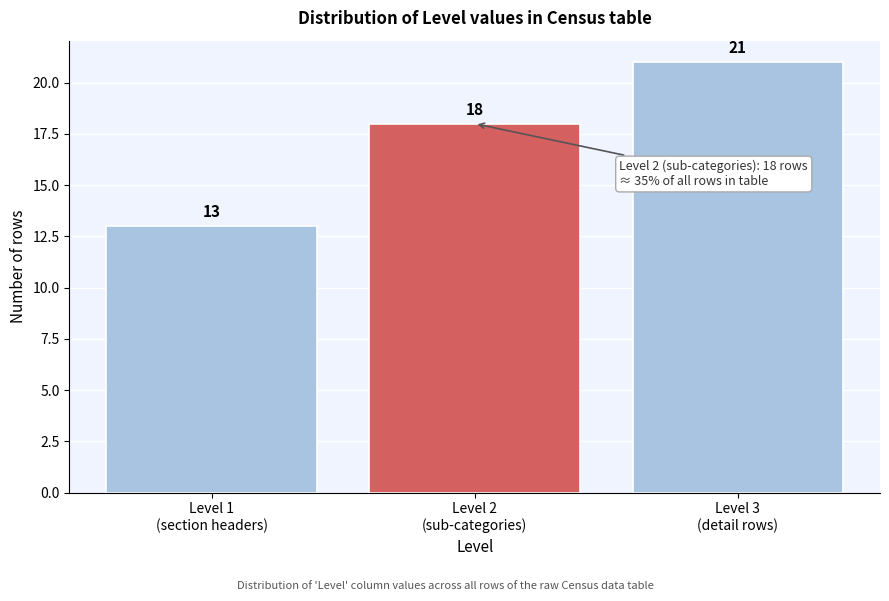

Reading left to right, list all the values displayed in this chart.

13	18	21